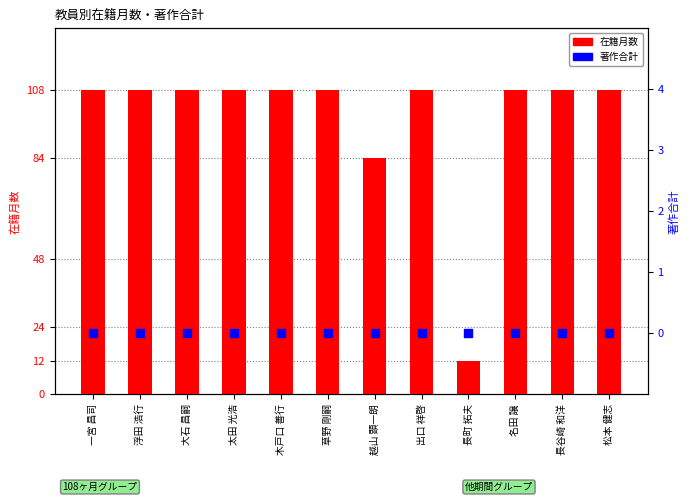

At which category is the sum across all series the highest?

一宮 昌司